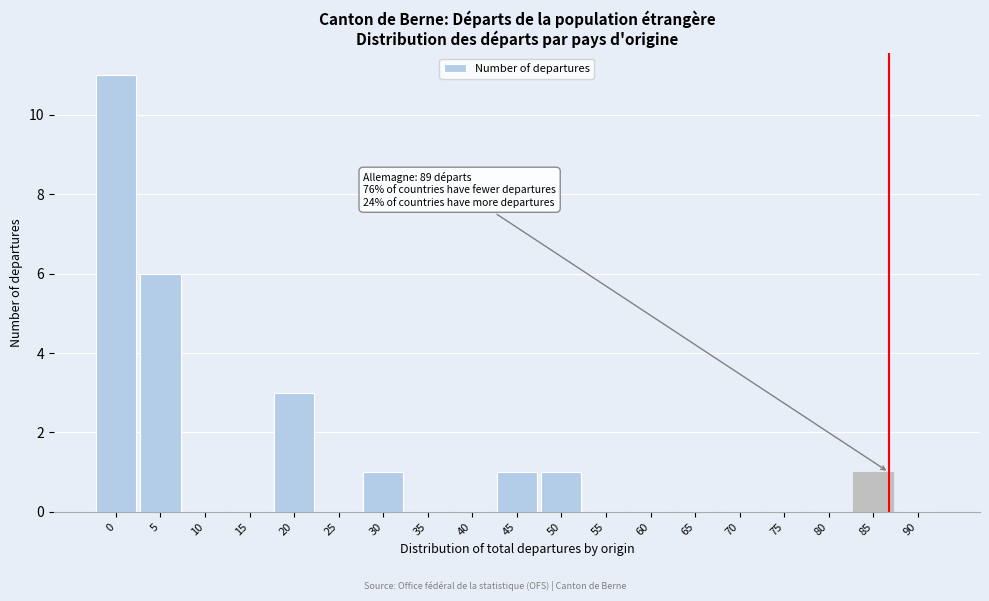

Reading left to right, extract all data points from this chart.

0=11	5=6	10=0	15=0	20=3	25=0	30=1	35=0	40=0	45=1	50=1	55=0	60=0	65=0	70=0	75=0	80=0	85=1	90=0